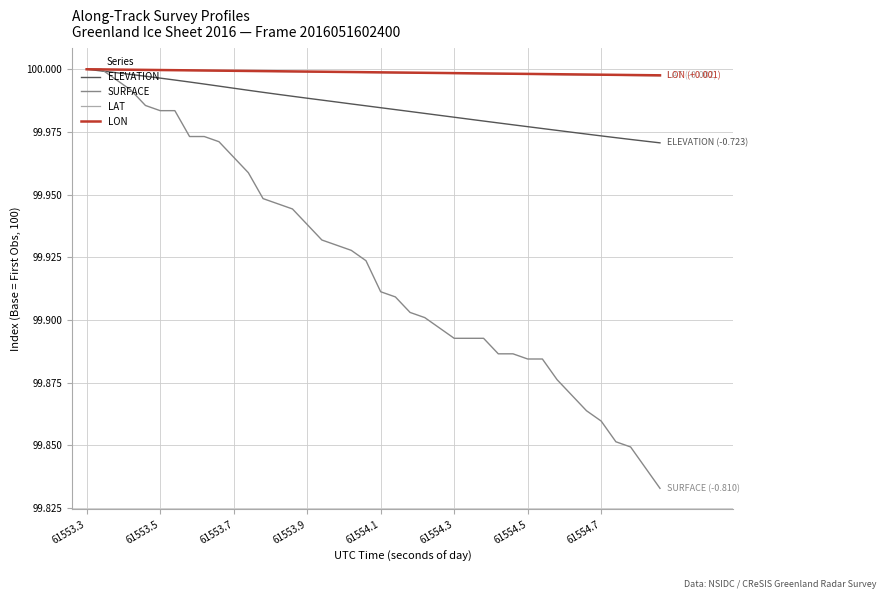

Which series has the widest spread of values?

SURFACE